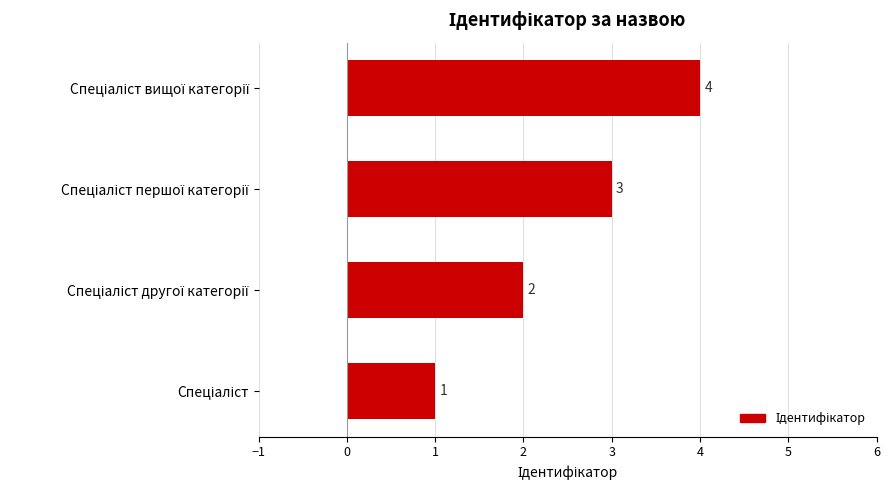

How many bars are there in total?

4